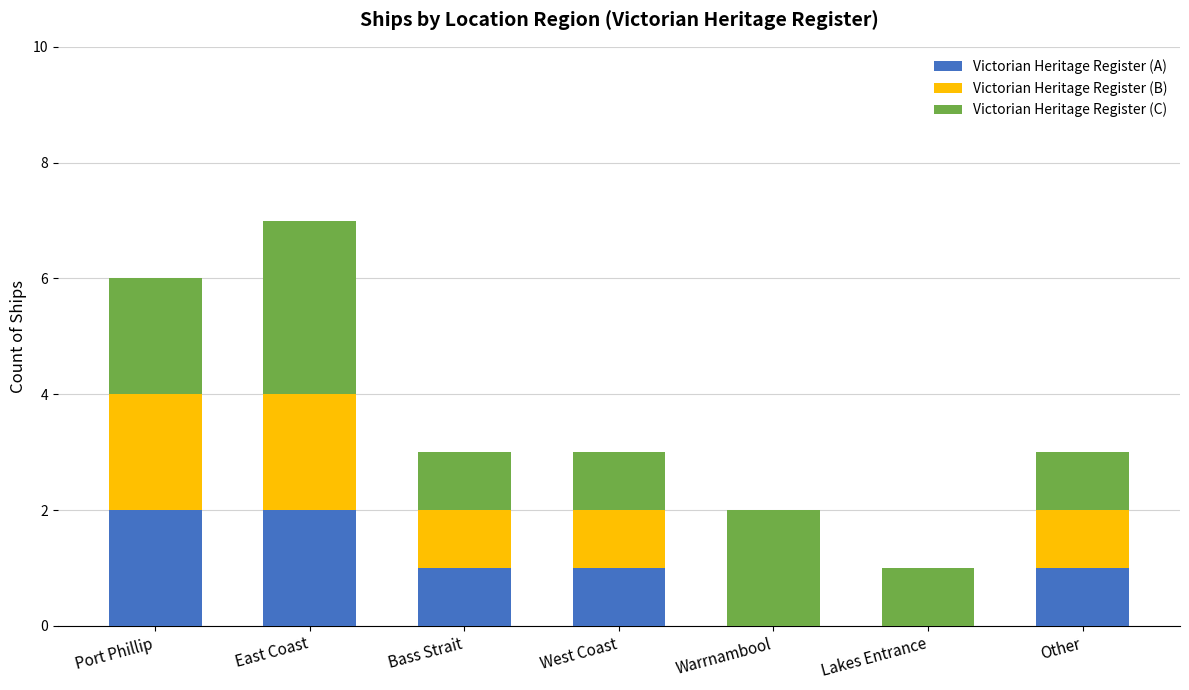

The value of Victorian Heritage Register (A) at Port Phillip is 2. True or false?

True